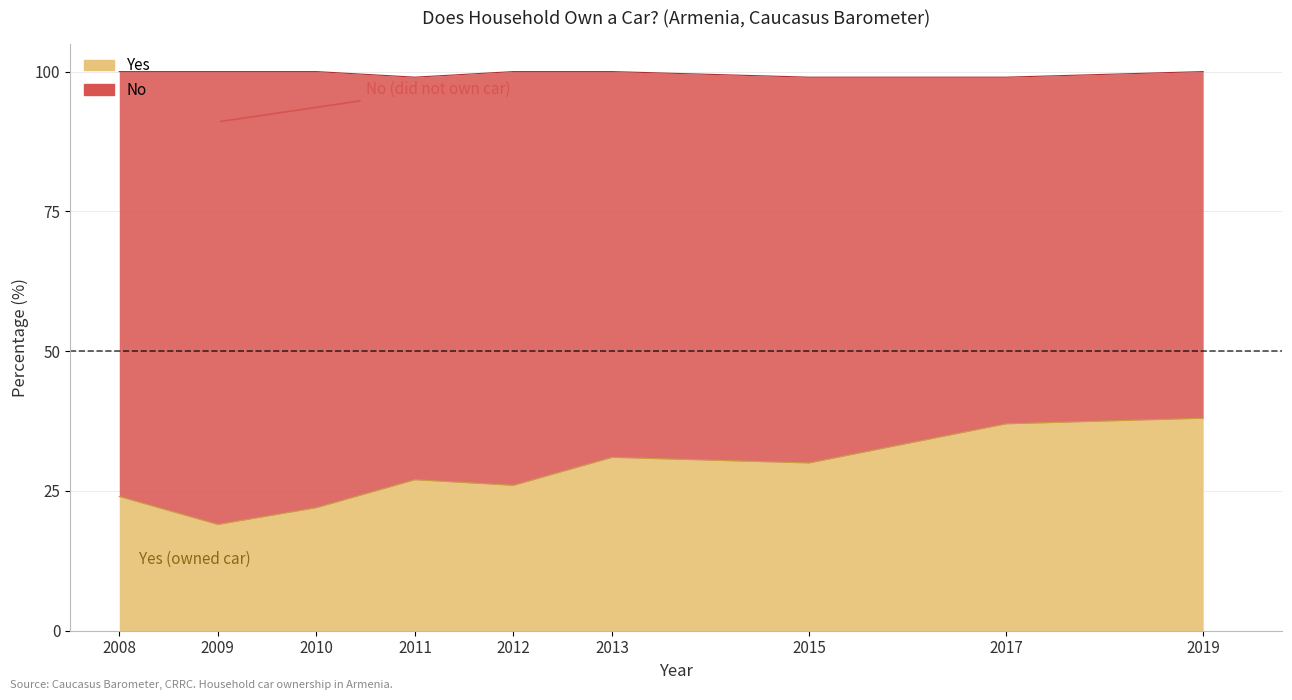

What is the difference between the second highest and second lowest values?

15